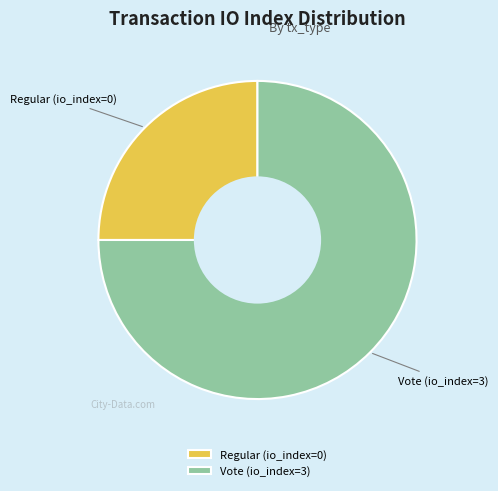

Do Vote (io_index=3) and Regular (io_index=0) together represent more than half of the pie?

Yes